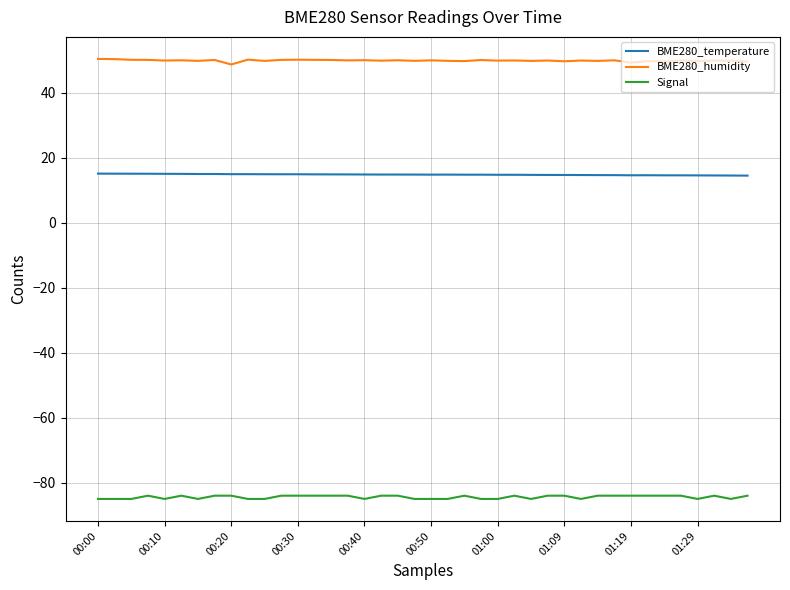

True or false: Signal and BME280_humidity cross at least once.

False